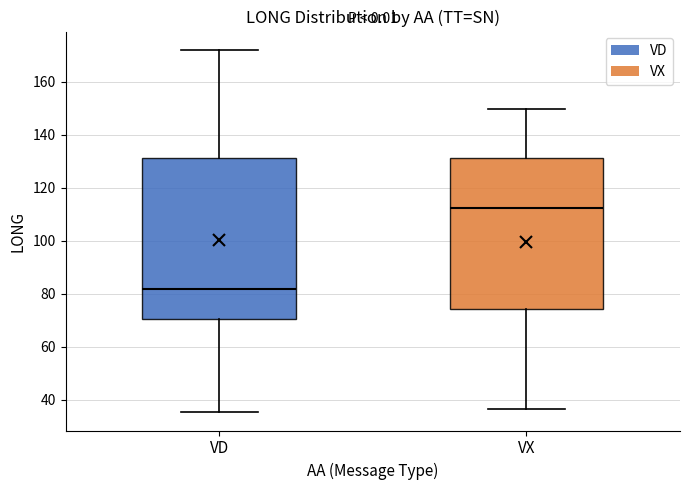

Comparing the boxes themselves (not the whiskers), which one is the tallest?

VD